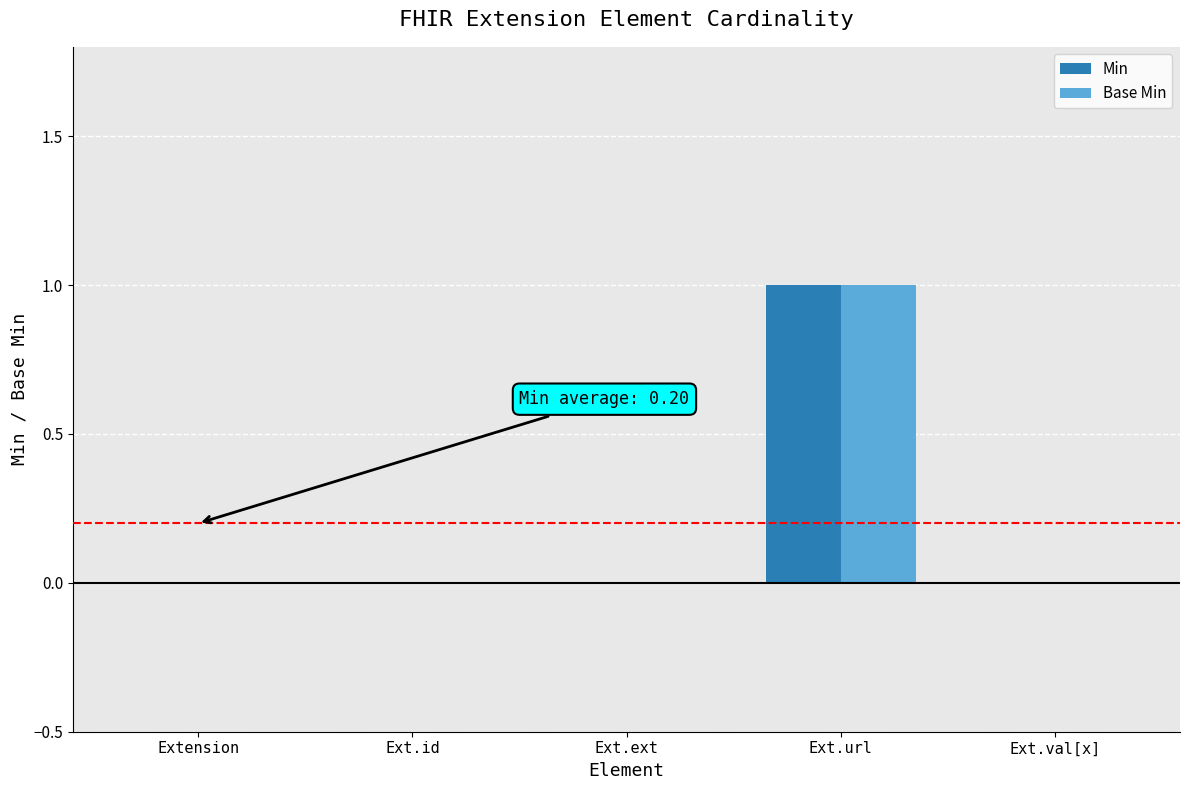

True or false: Min has a value of 0 at Ext.val[x].

True